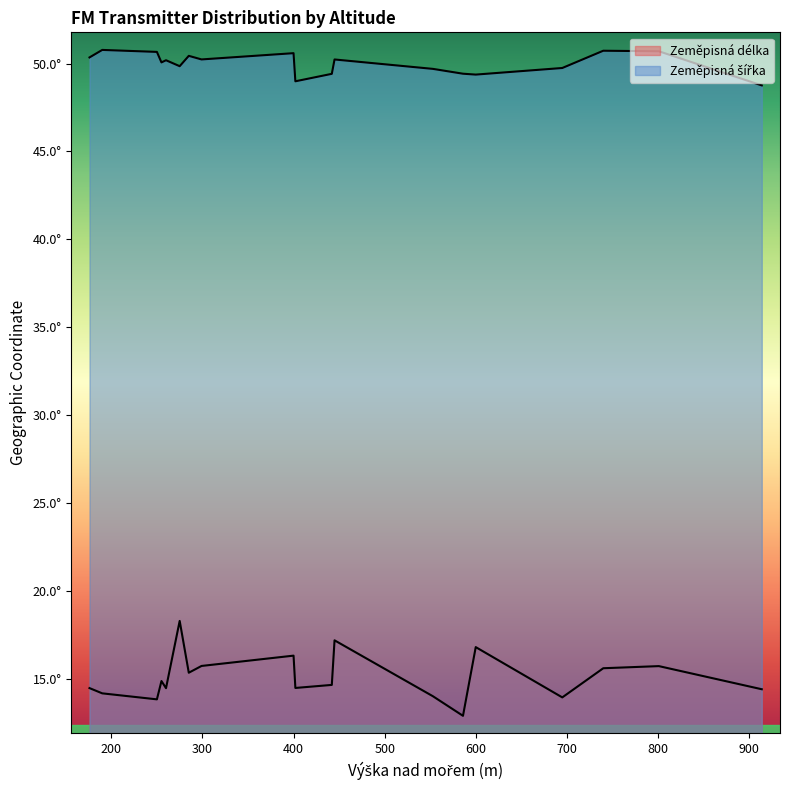

Is it true that Zeměpisná šířka equals 49.8 at 275?

True